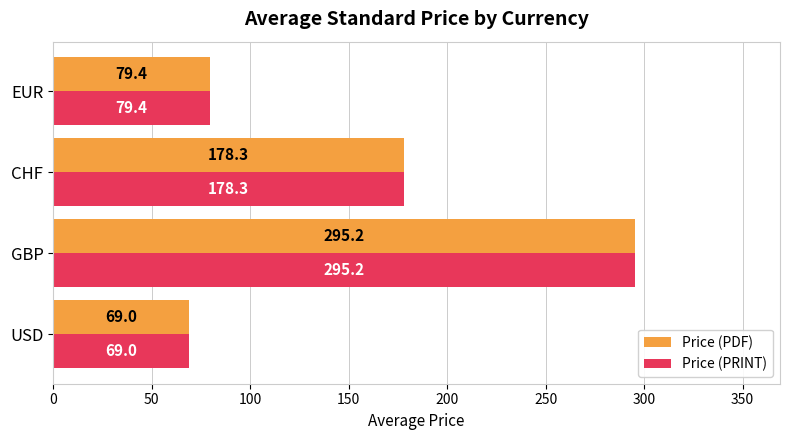

What is the difference between the Price (PDF) values at EUR and USD?

10.4